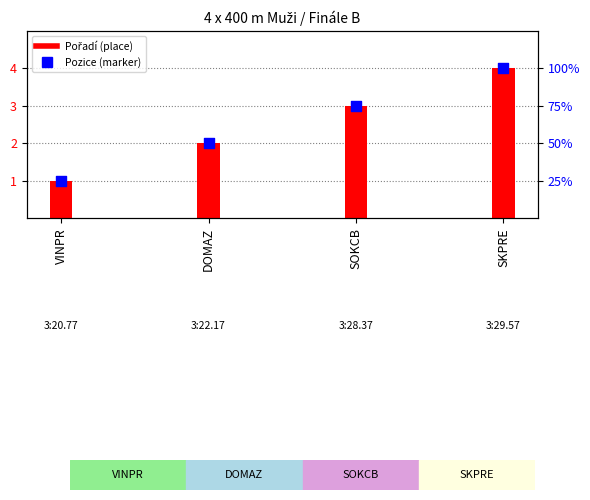

Which series contains the lowest Y value?

Pořadí (place)